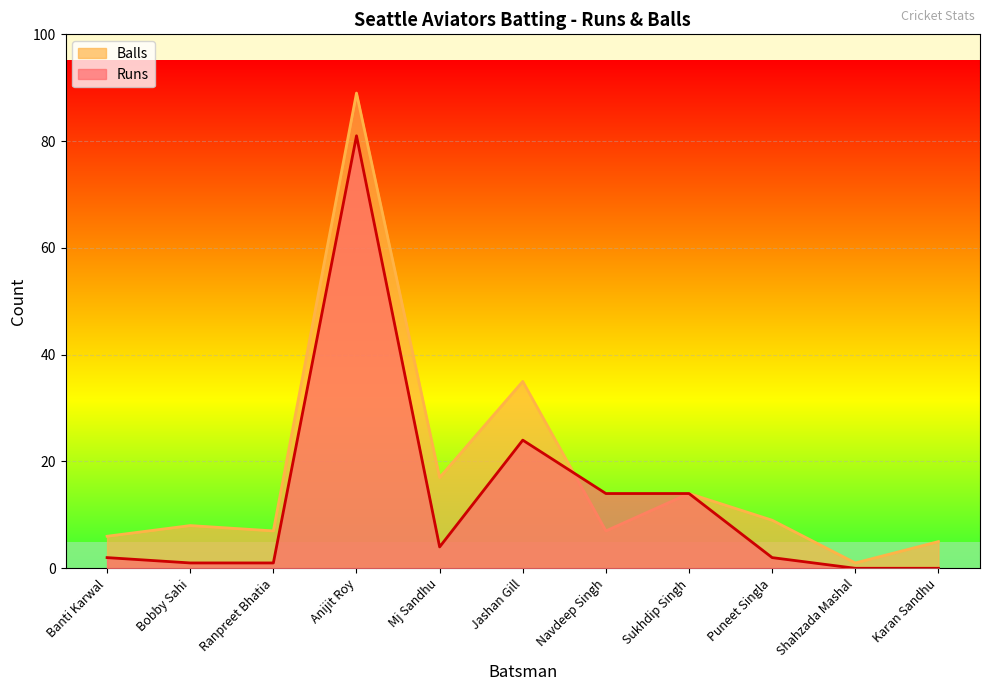

What is the average value of the Balls series?

18